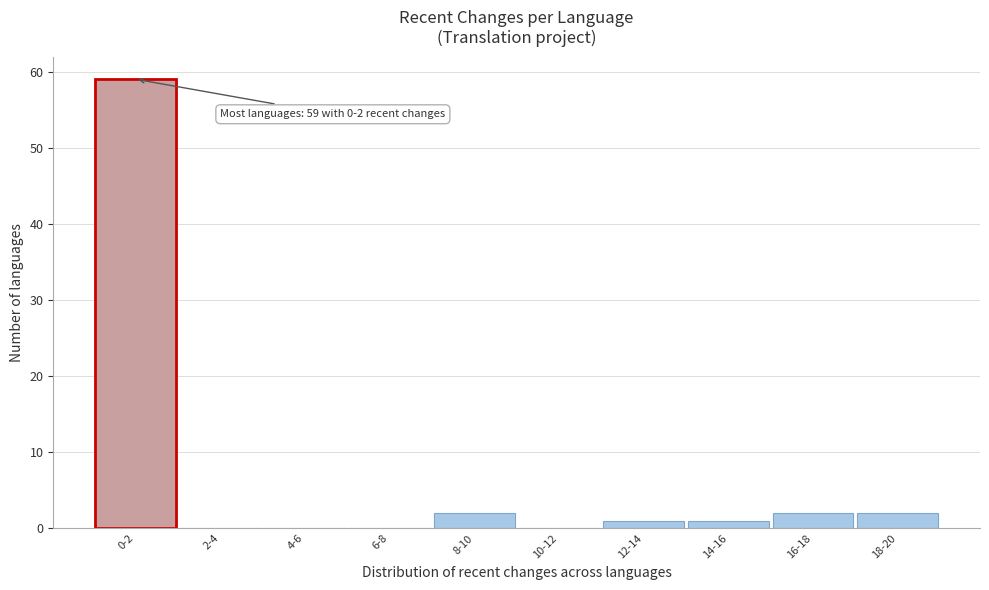

Reading right to left, transcribe all the data shown in this chart.

18-20=2	16-18=2	14-16=1	12-14=1	10-12=0	8-10=2	6-8=0	4-6=0	2-4=0	0-2=59